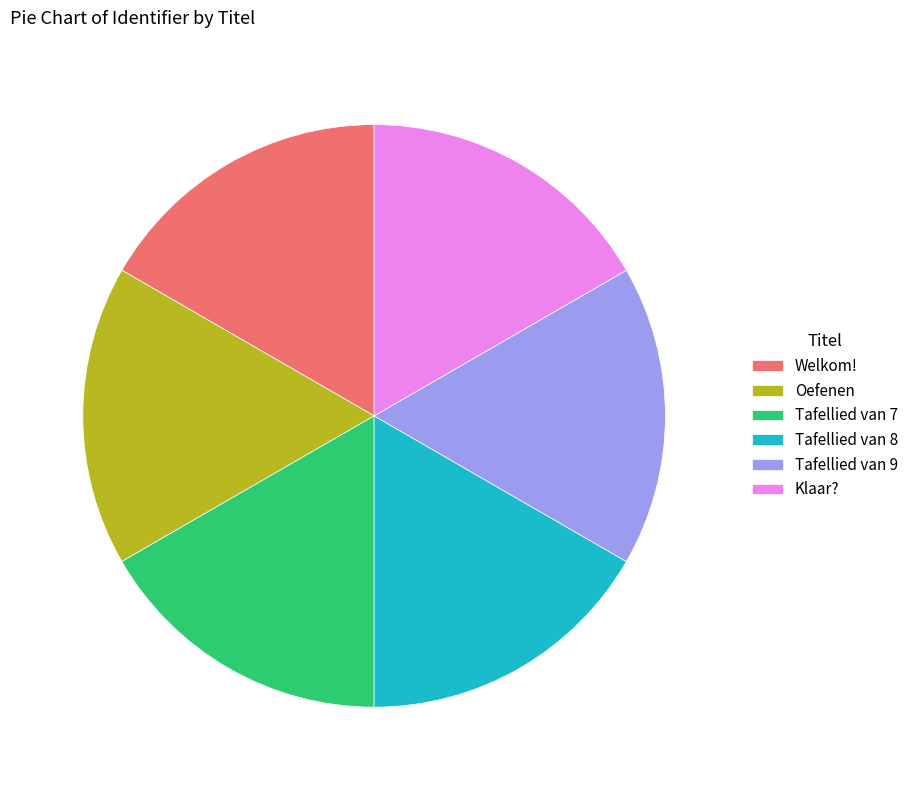

True or false: Tafellied van 8 accounts for 17% of the total.

True